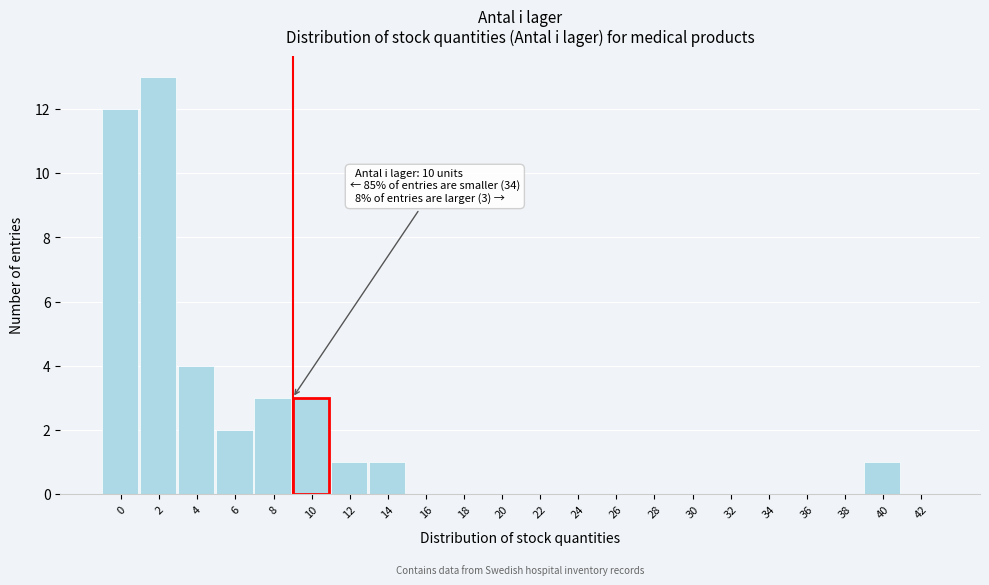

Reading left to right, list all the values displayed in this chart.

0=12	2=13	4=4	6=2	8=3	10=3	12=1	14=1	16=0	18=0	20=0	22=0	24=0	26=0	28=0	30=0	32=0	34=0	36=0	38=0	40=1	42=0